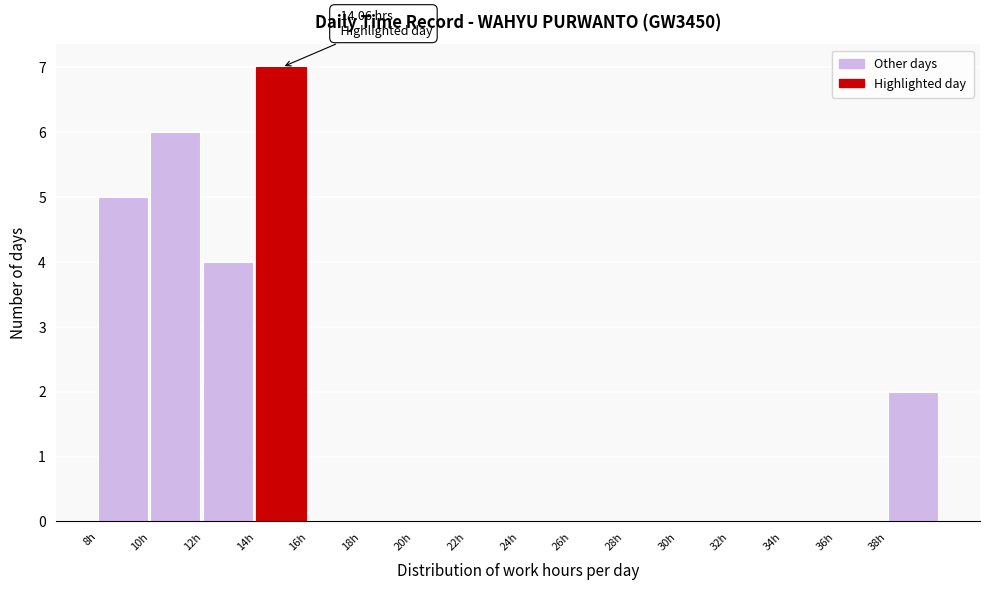

Which range on the x-axis has the tallest bar?

14 to 16